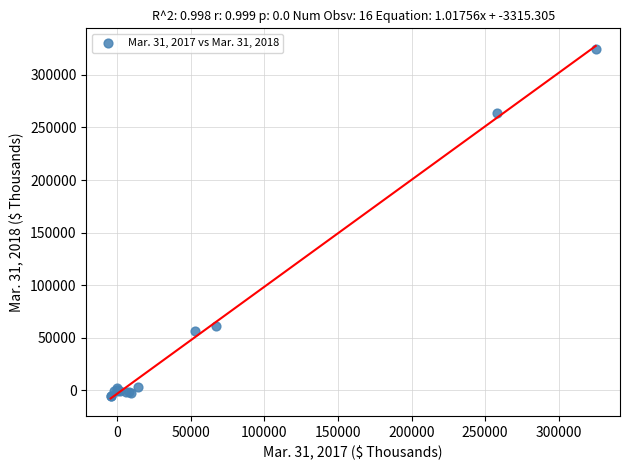

What Y value in the scatter plot is closest to 159601?

61504